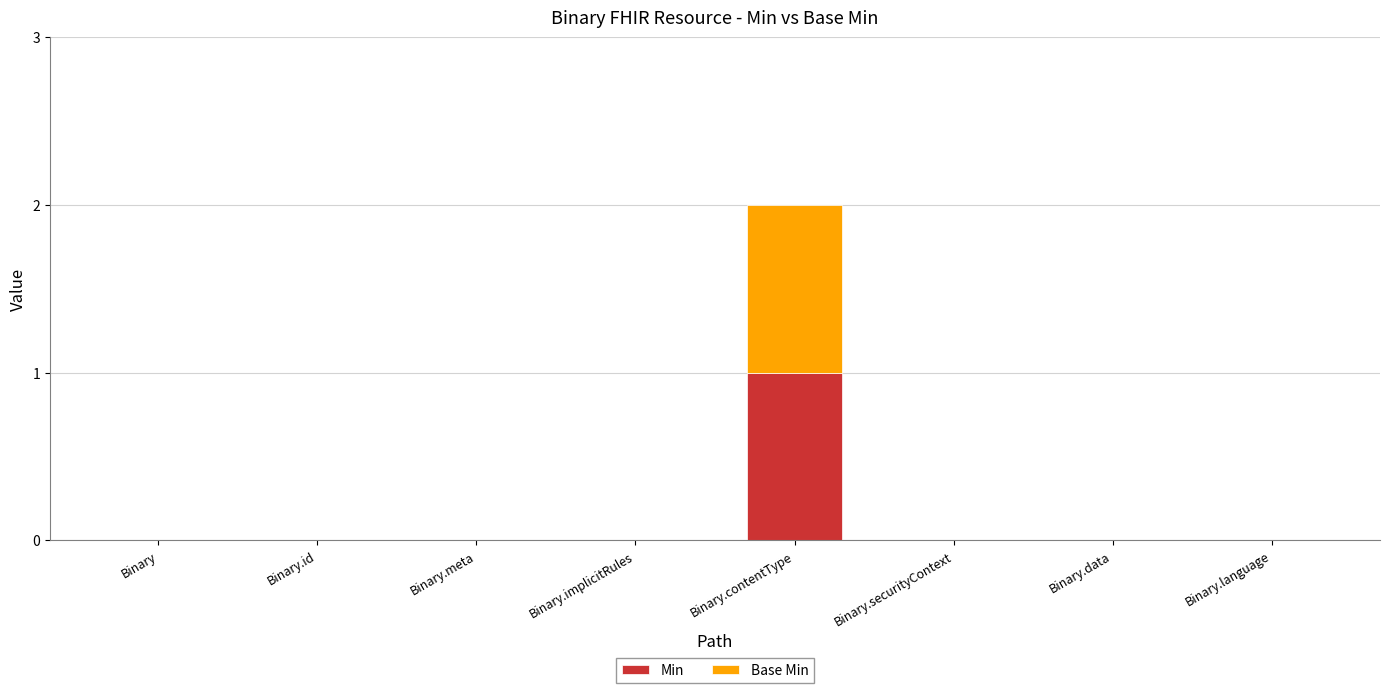

At which category is the sum across all series the highest?

Binary.contentType